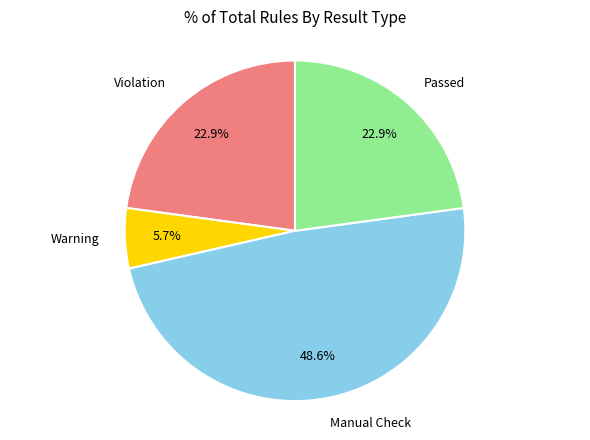

True or false: Manual Check accounts for 59% of the total.

False